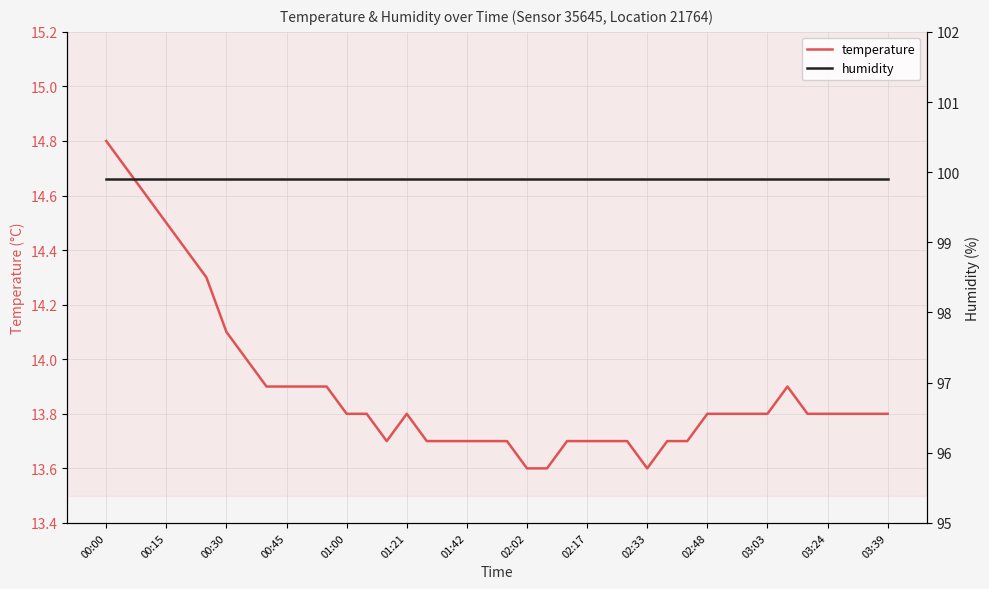

What is the approximate value of temperature at 00:15?

14.5